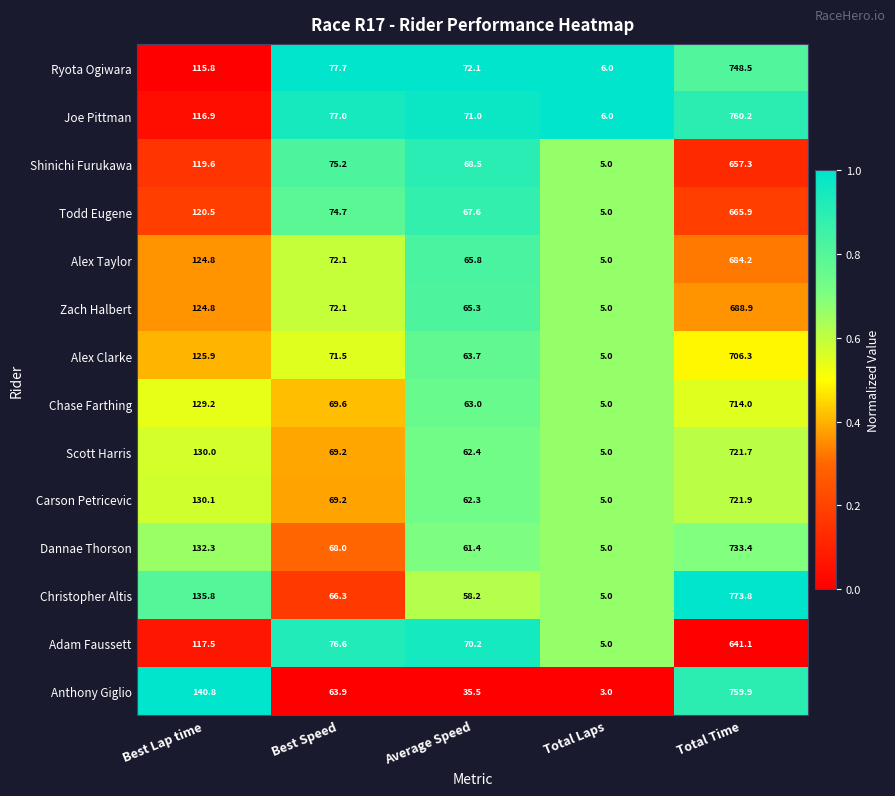

Between Best Lap time and Total Time, which series saw the biggest shift?

Joe Pittman